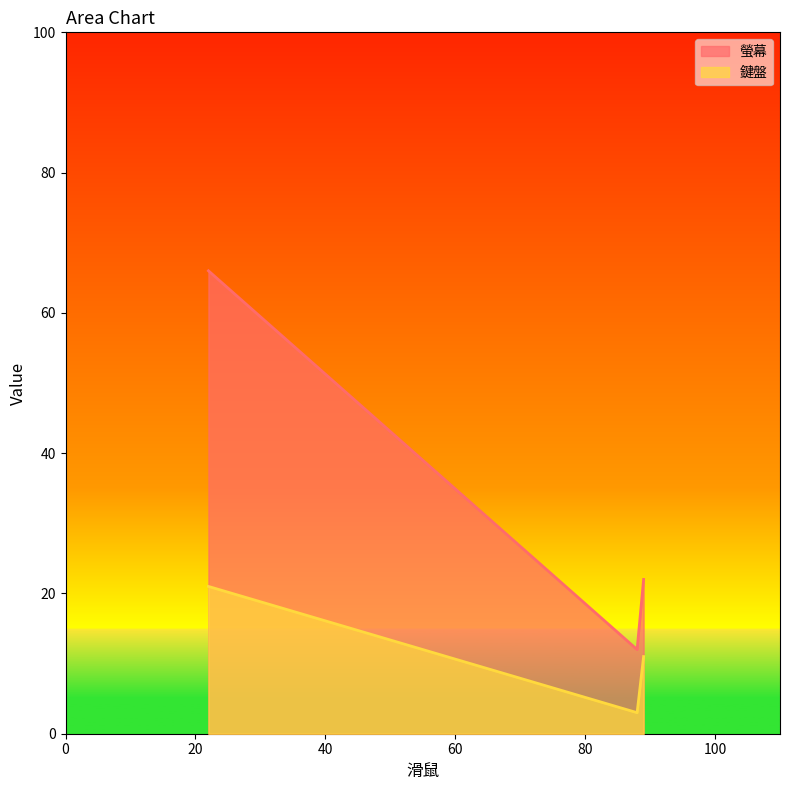

Which series has the widest spread of values?

螢幕